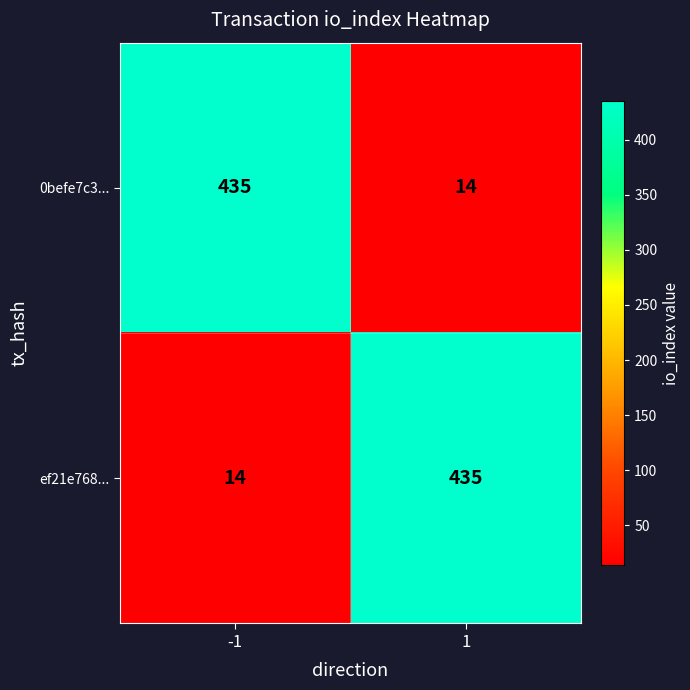

Reading left to right, what are all the values shown in this chart?

0befe7c3...: 435	14
ef21e768...: 14	435